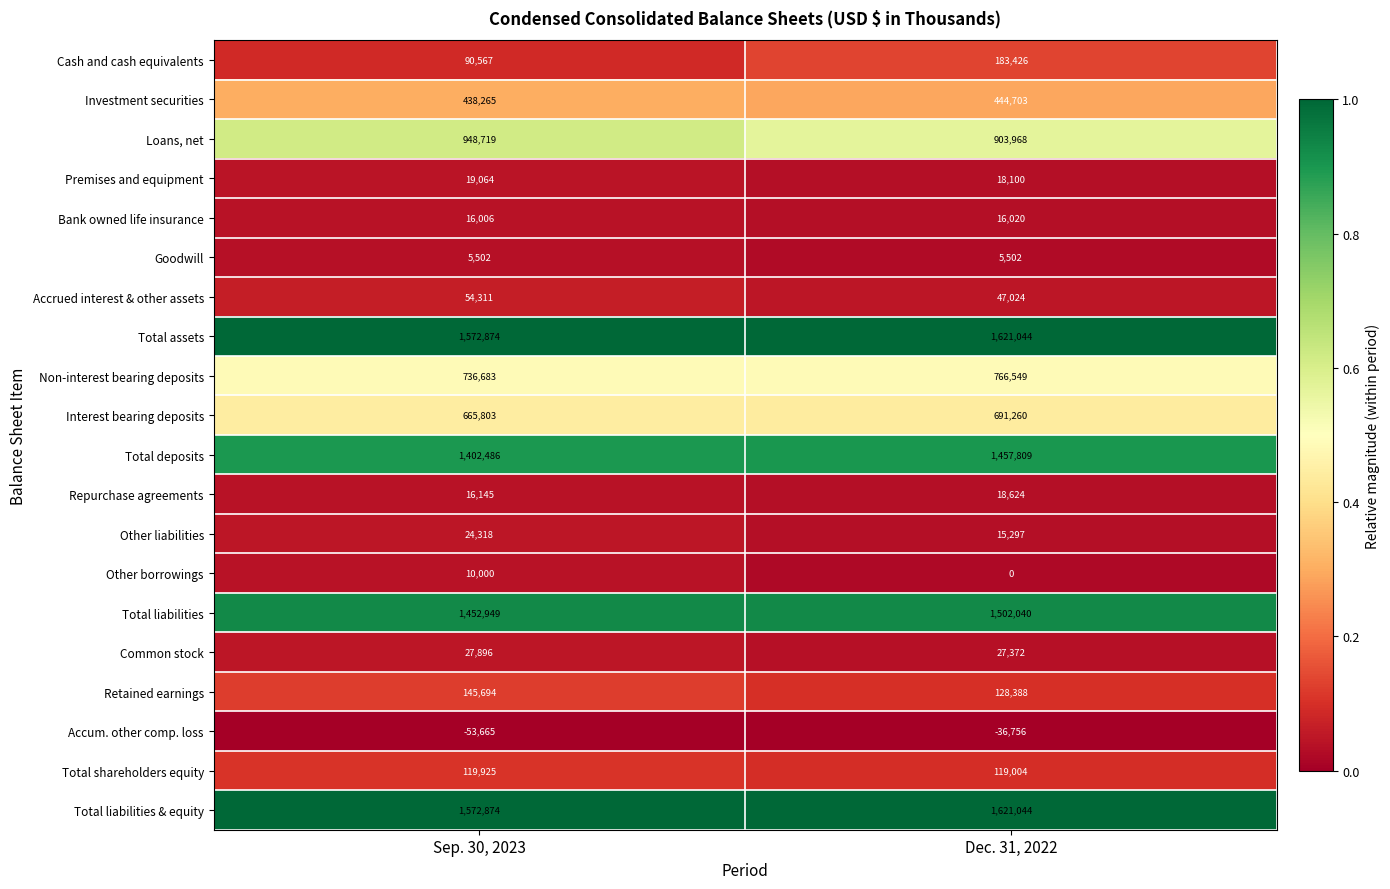

Is the value of Bank owned life insurance at Sep. 30, 2023 greater than the value of Repurchase agreements at Dec. 31, 2022?

No